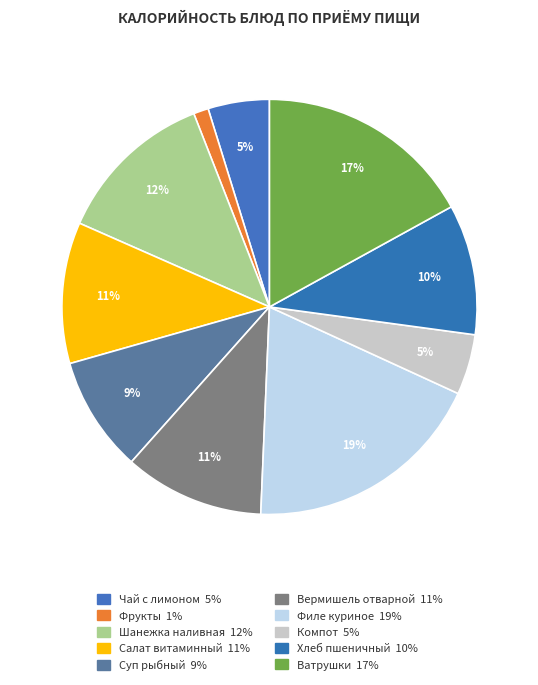

What is the ratio of the value at Филе куриное to the value at Фрукты?

16.2